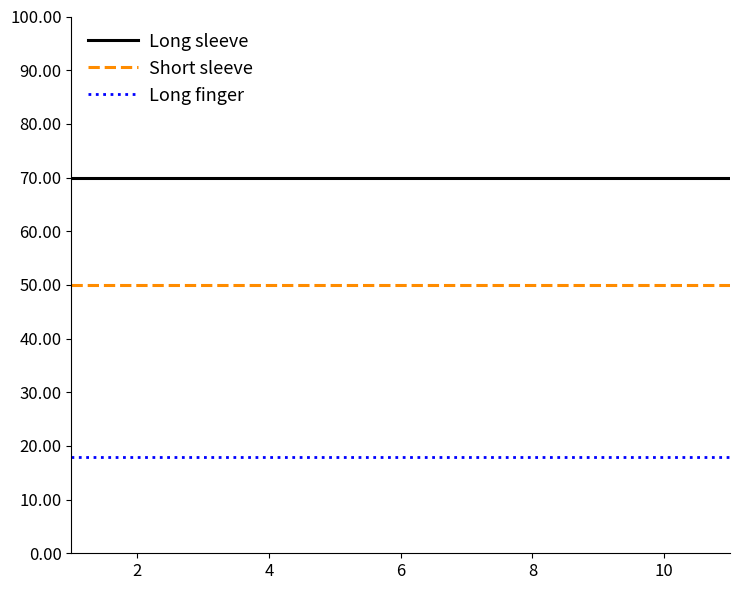

Which series has the largest total across all categories?

Long sleeve